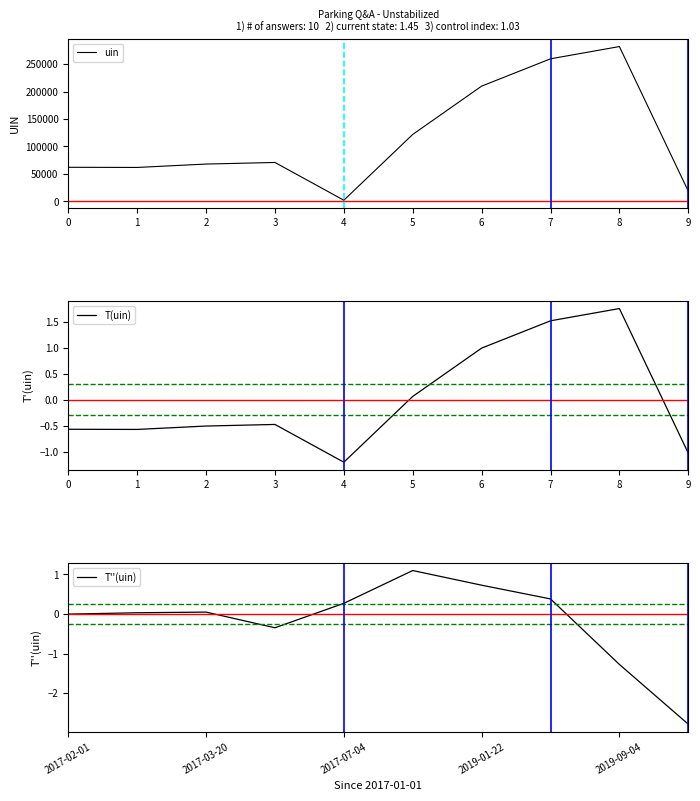

True or false: T''(uin) and uin intersect in this chart.

False